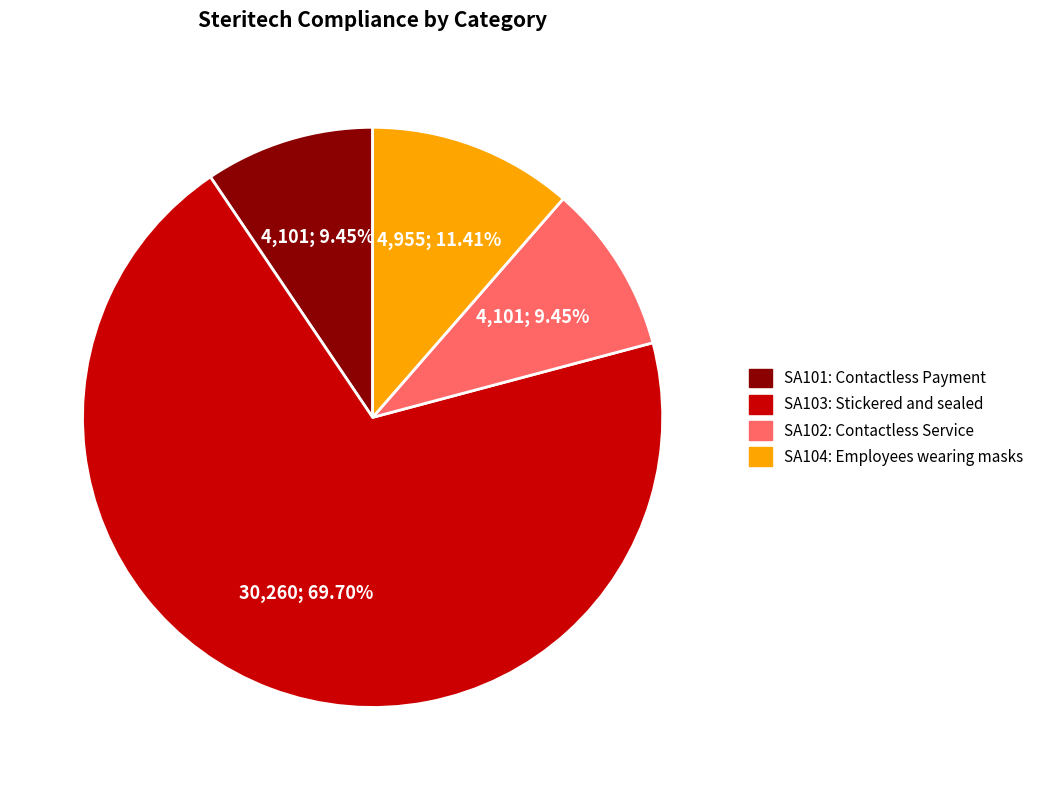

To the nearest percent, what is the average slice percentage?

25%